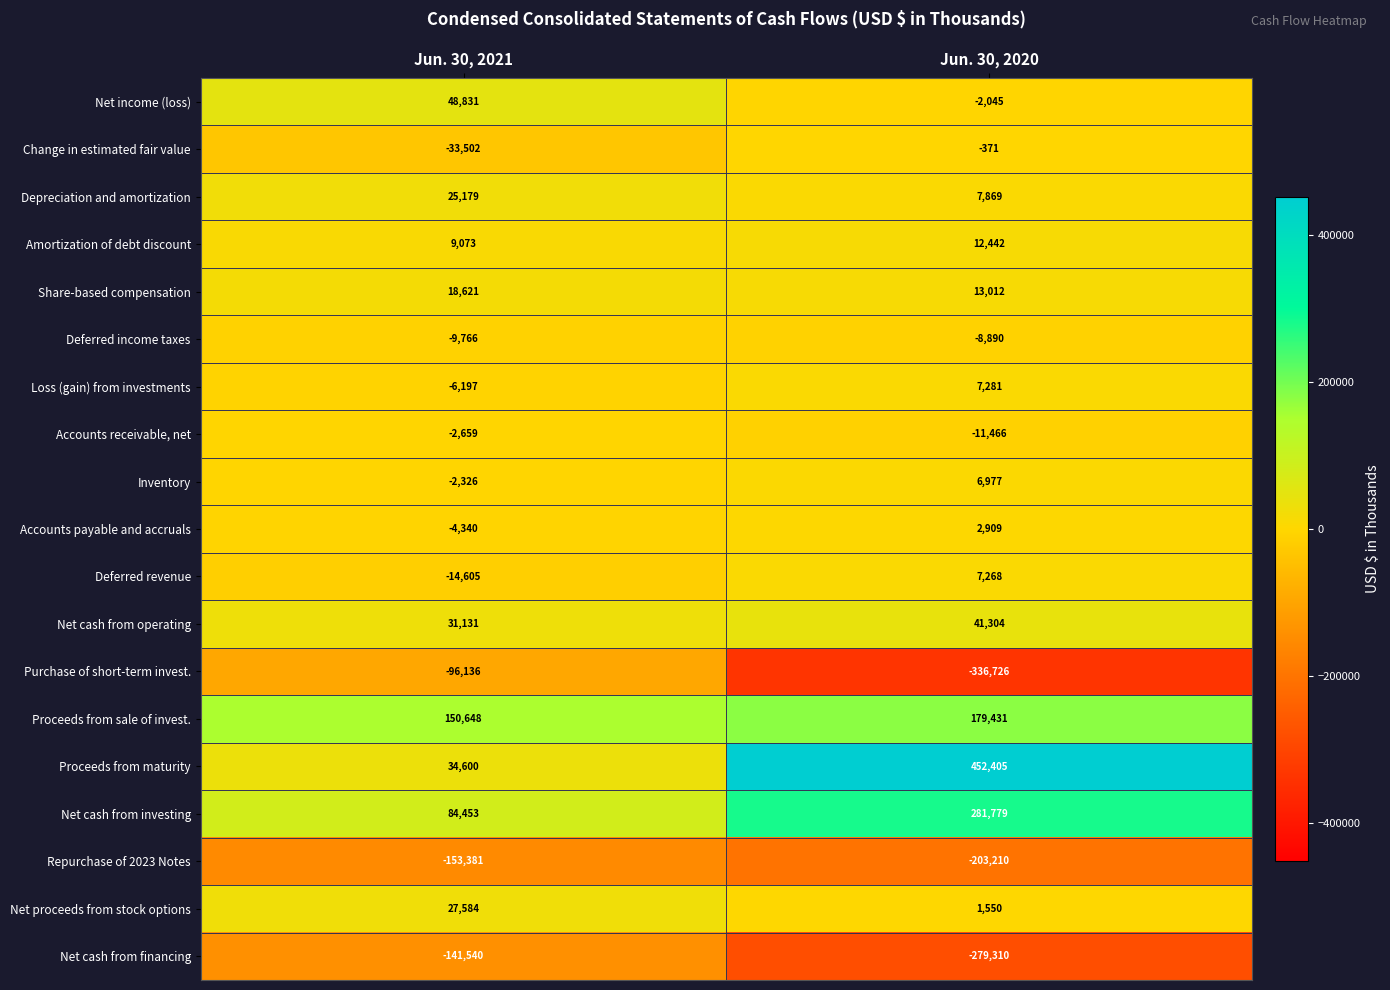

Count the number of categories in the chart.

2